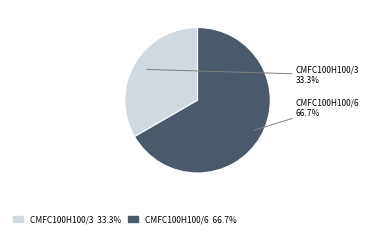

To the nearest percent, what is the difference between the CMFC100H100/3 and CMFC100H100/6 slice percentages?

33%